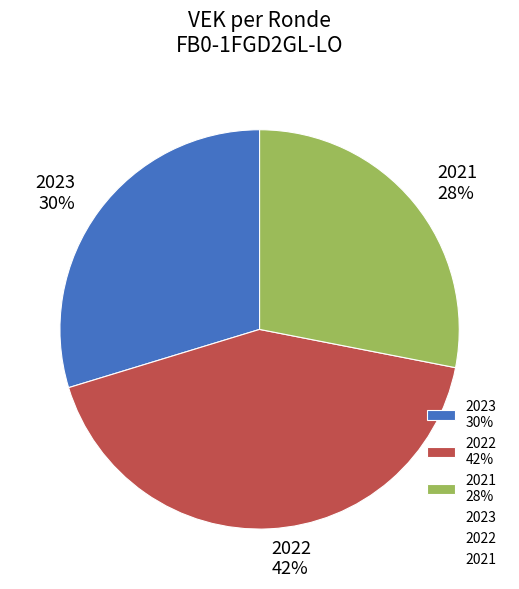

Between 2021 28% and 2022 42%, which is larger?

2022 42%